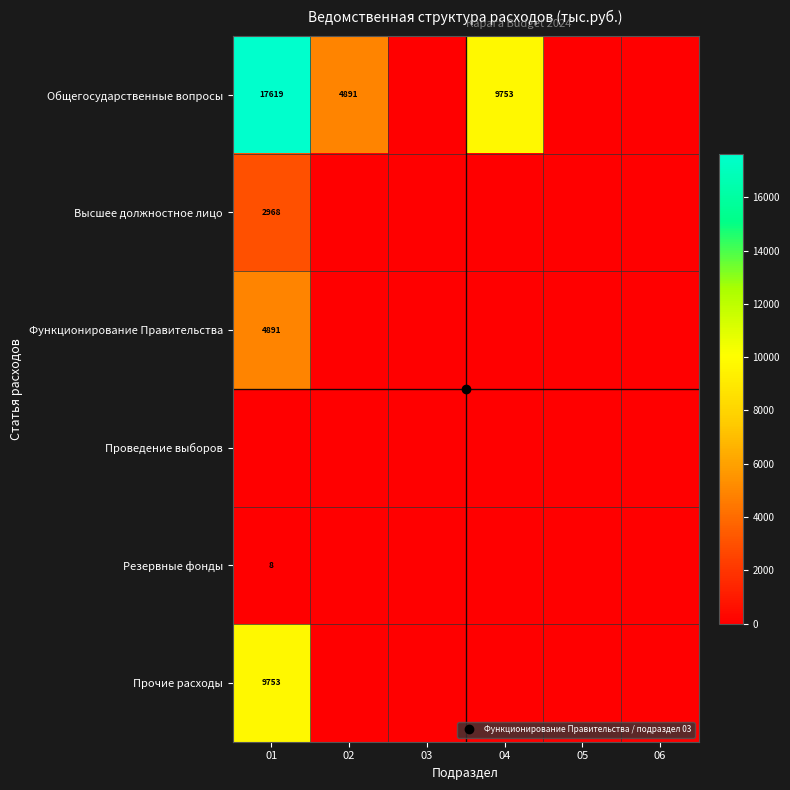

Which category has the lowest value across all series?

03